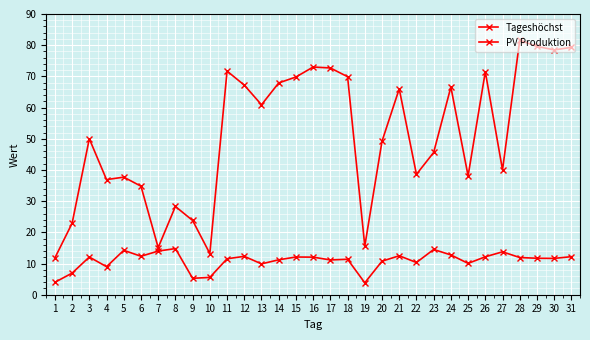

What is the total value across all series at 18?

81.3